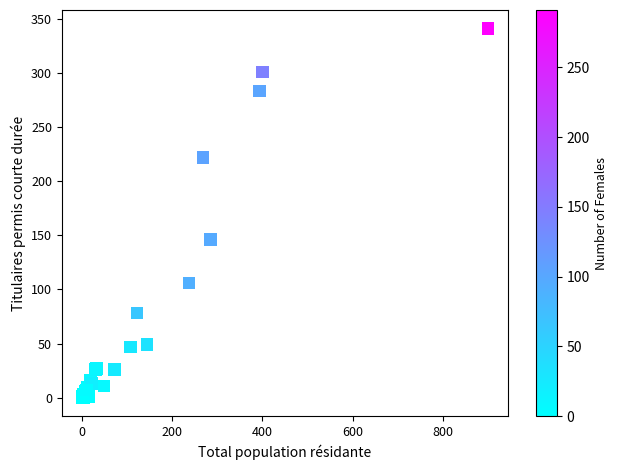

What Y value in the scatter plot is closest to 170?

146